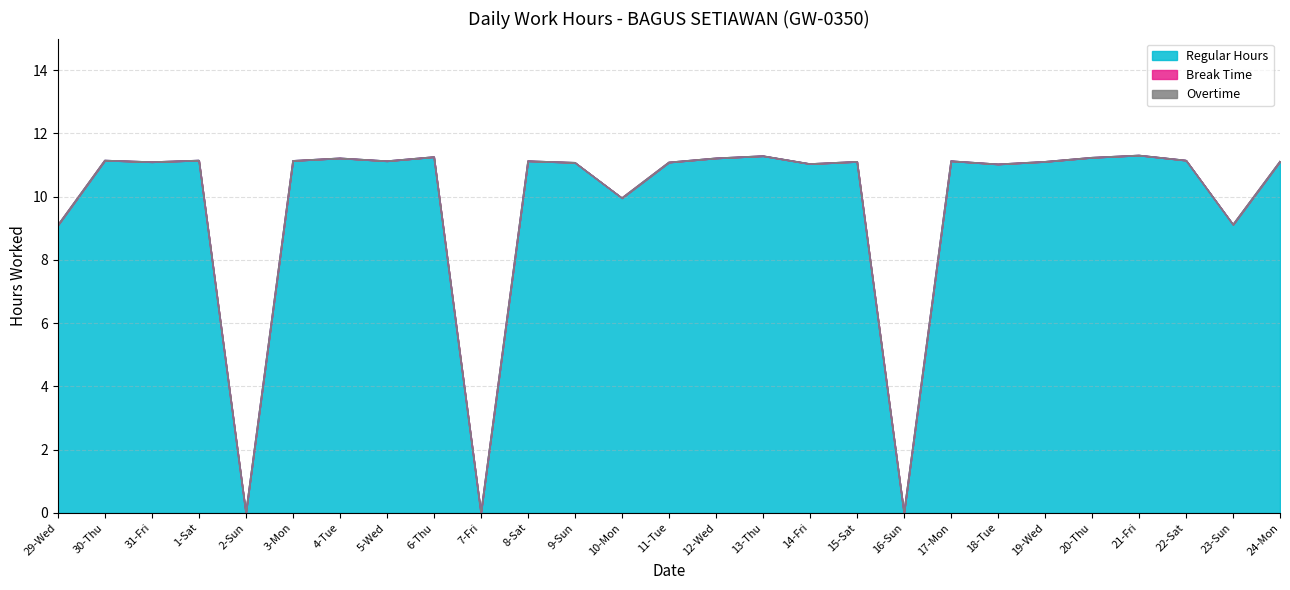

What is the difference between the highest and lowest values at 12-Wed?

11.2